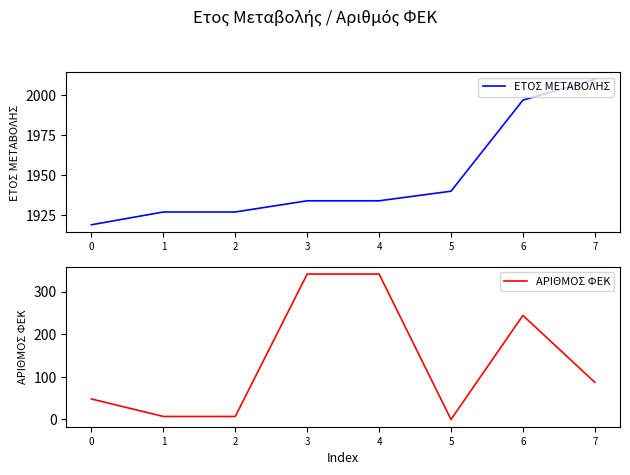

What is the value of the ΕΤΟΣ ΜΕΤΑΒΟΛΗΣ point at the 8th from the left?

2010